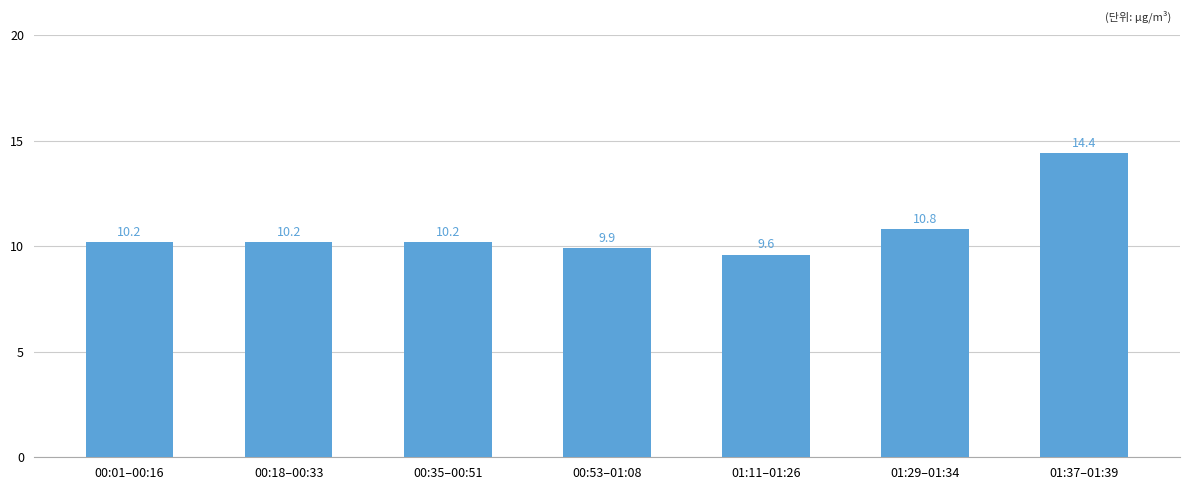

What is the difference between the values at 00:01–00:16 and 00:53–01:08?

0.3